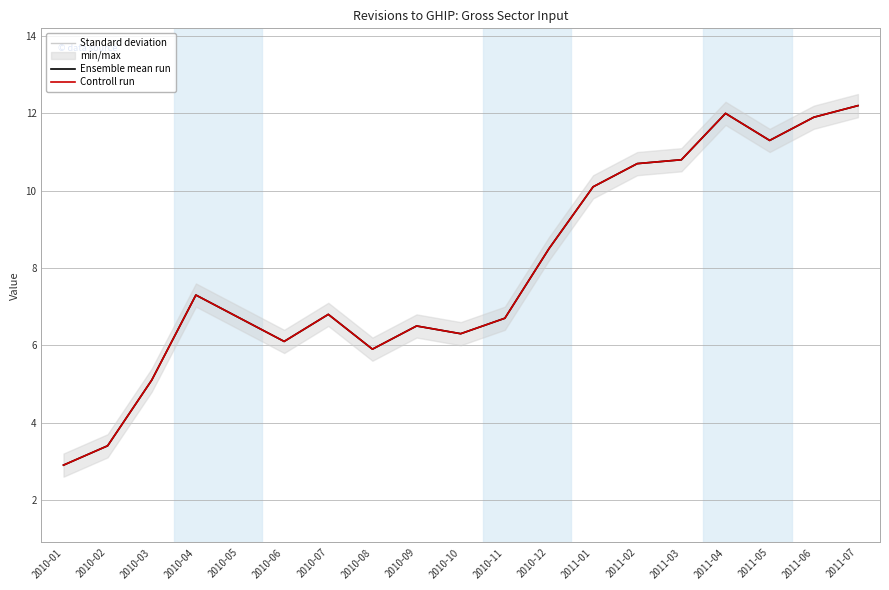

At which category does Standard deviation reach its first local peak?

2010-04